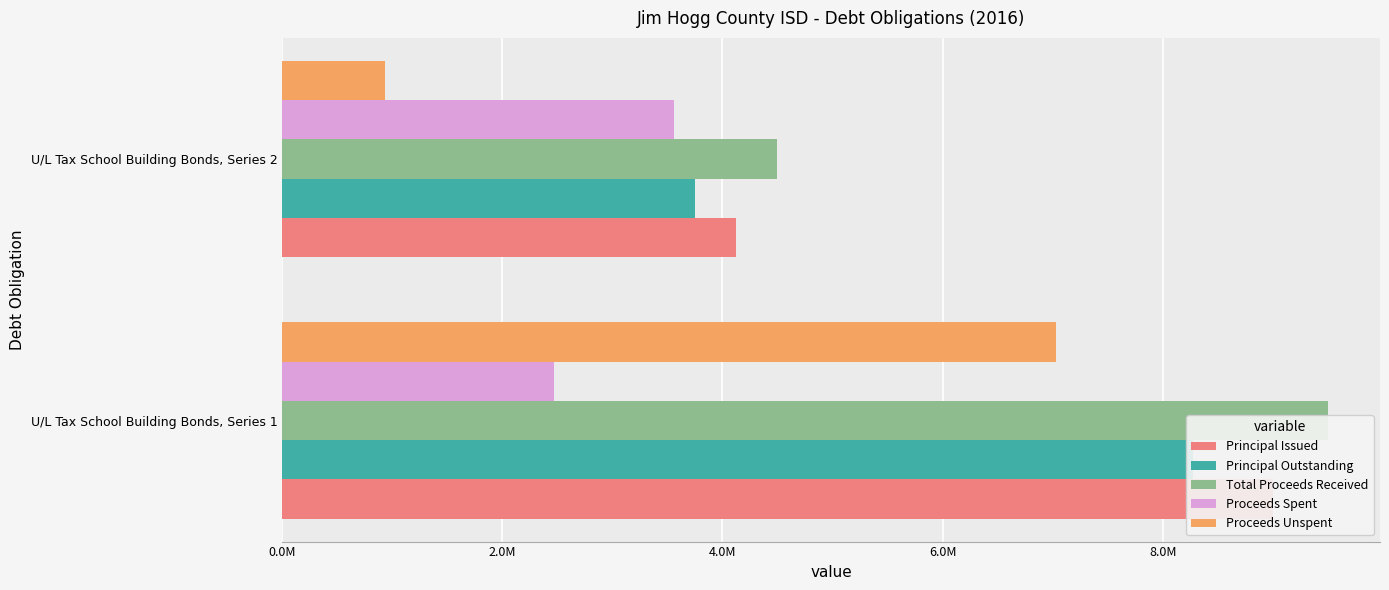

At U/L Tax School Building Bonds, Series 2, list the series in order from largest to smallest.

Total Proceeds Received, Principal Issued, Principal Outstanding, Proceeds Spent, Proceeds Unspent